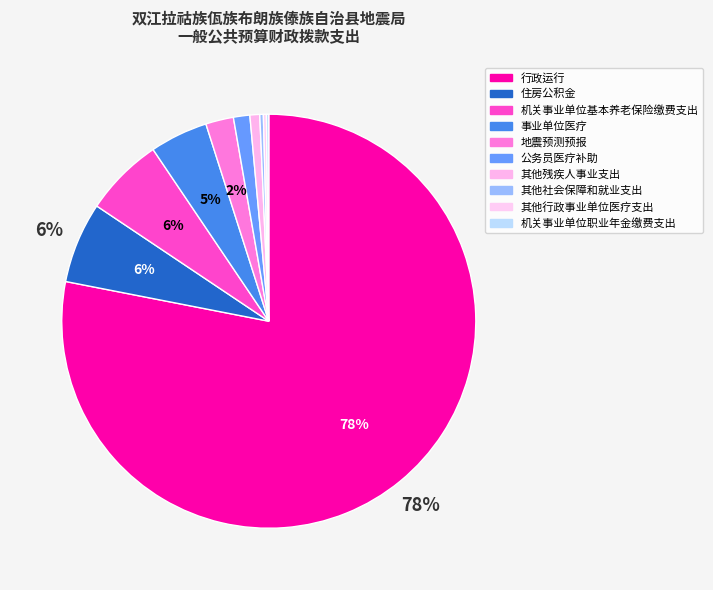

Count the number of slices in the pie.

10